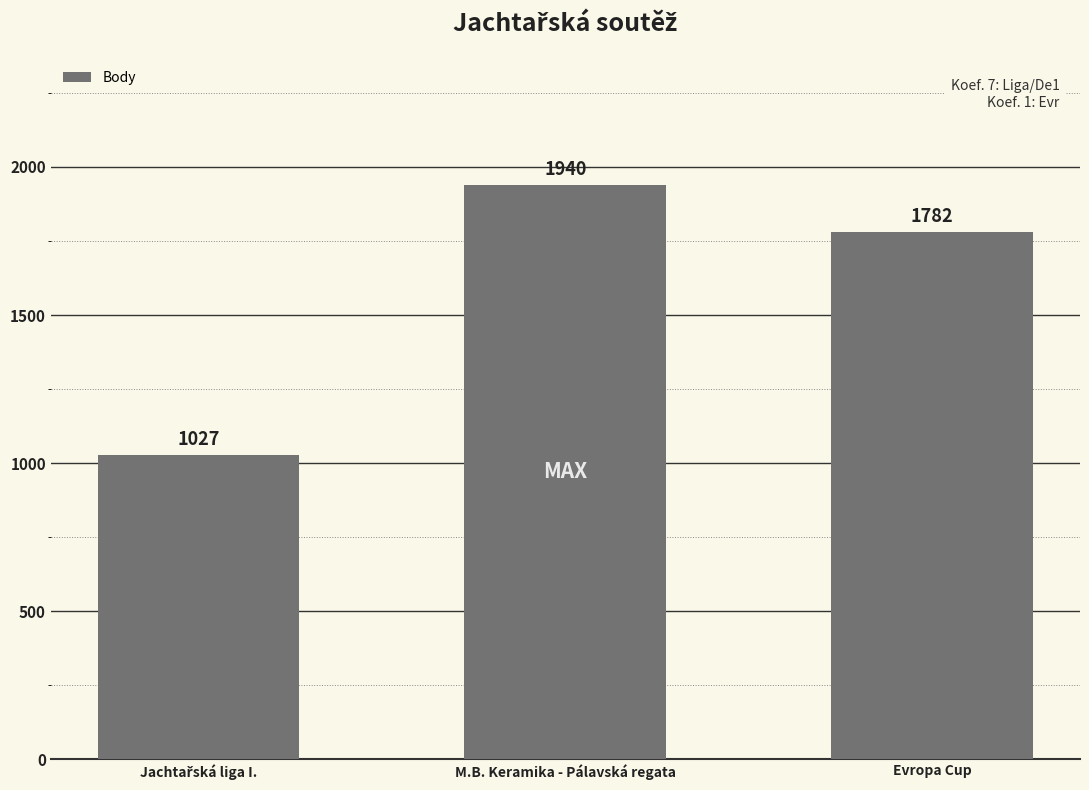

Read the value at Evropa Cup, to the nearest 100.

1800